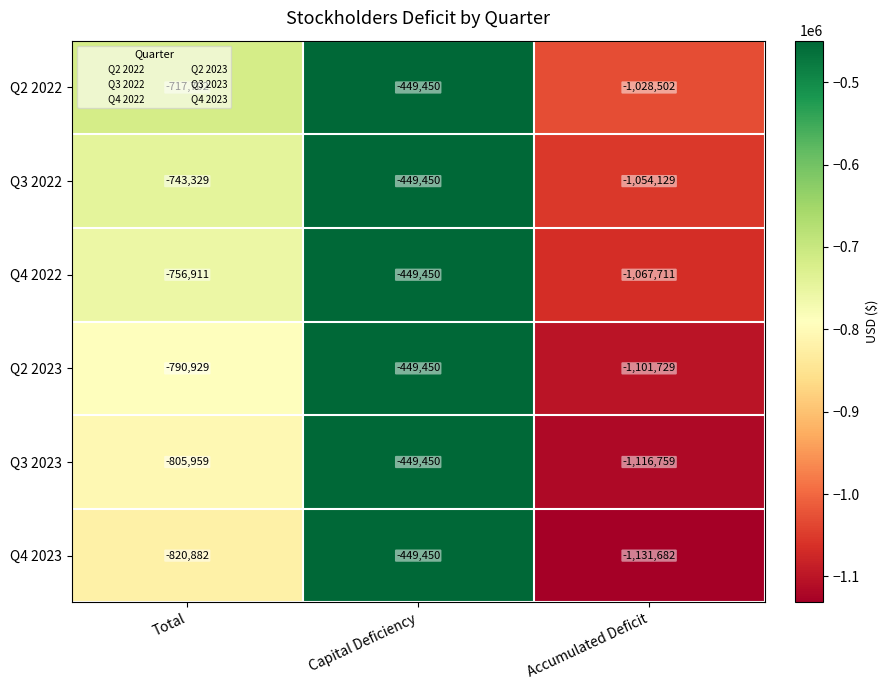

Which series has the largest total across all categories?

Q2 2022